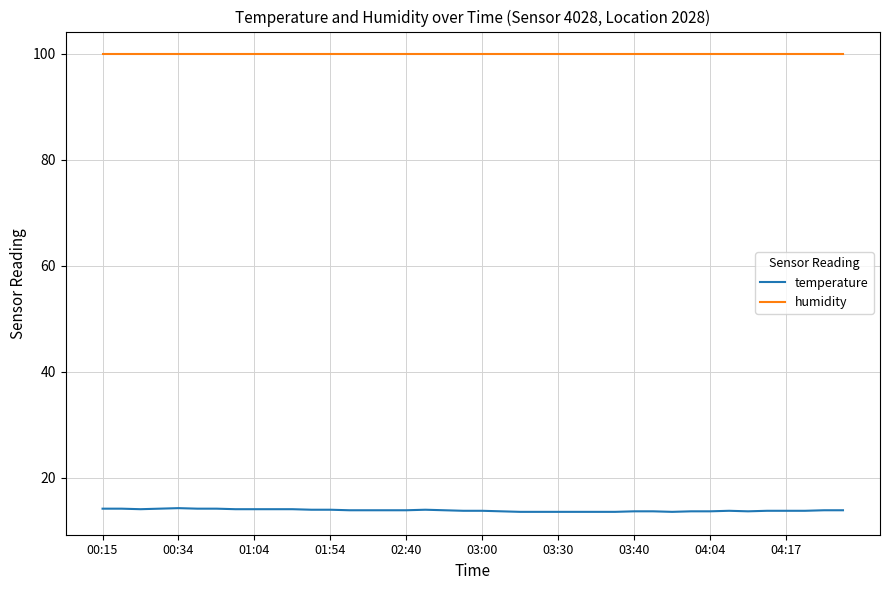

Rank the series by their maximum value, from highest to lowest.

humidity, temperature